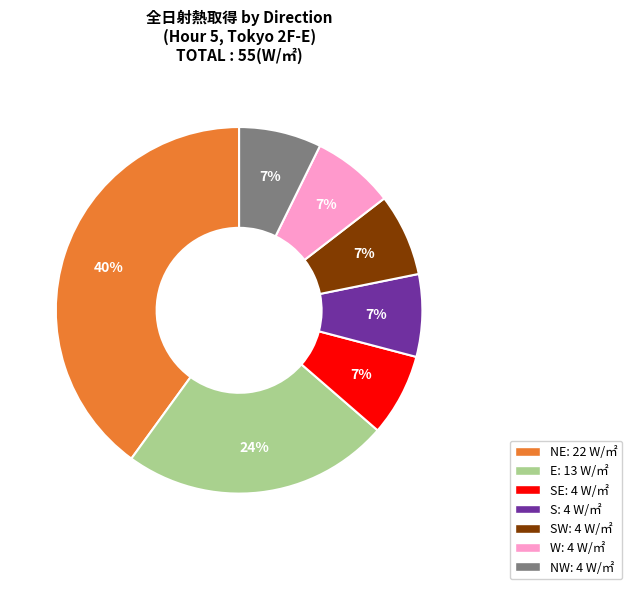

Is there a majority slice in this chart?

No